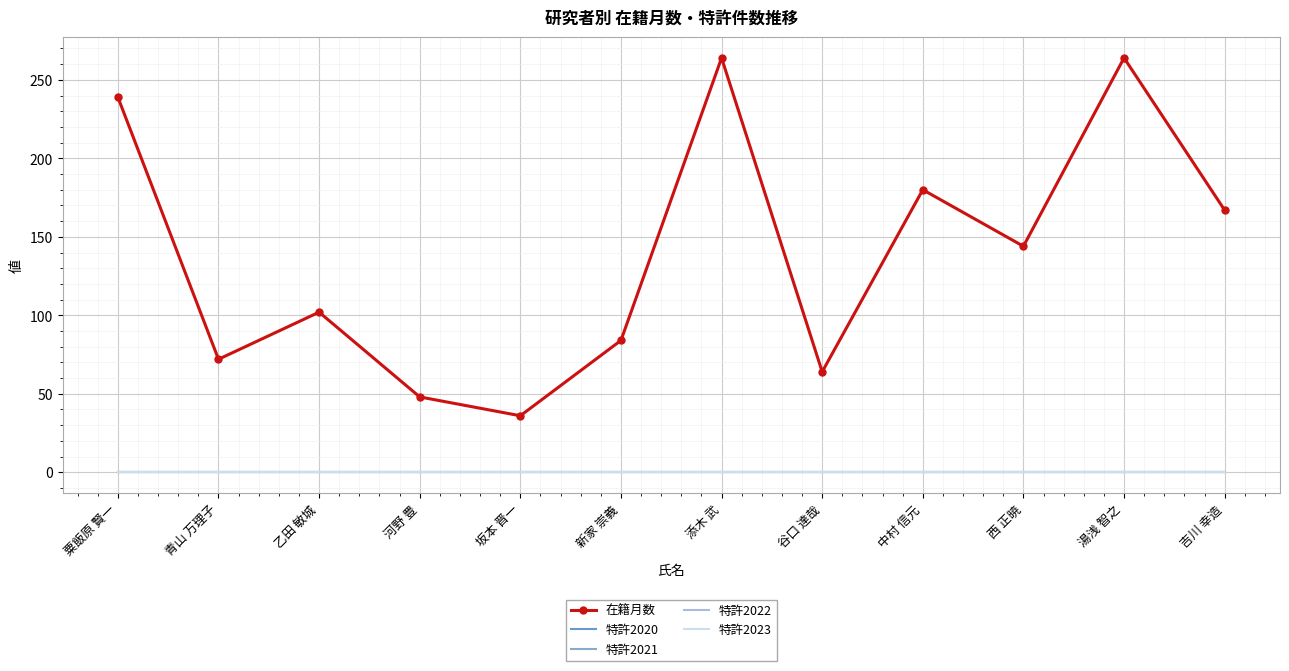

Which category has the highest value across all series?

添木 武